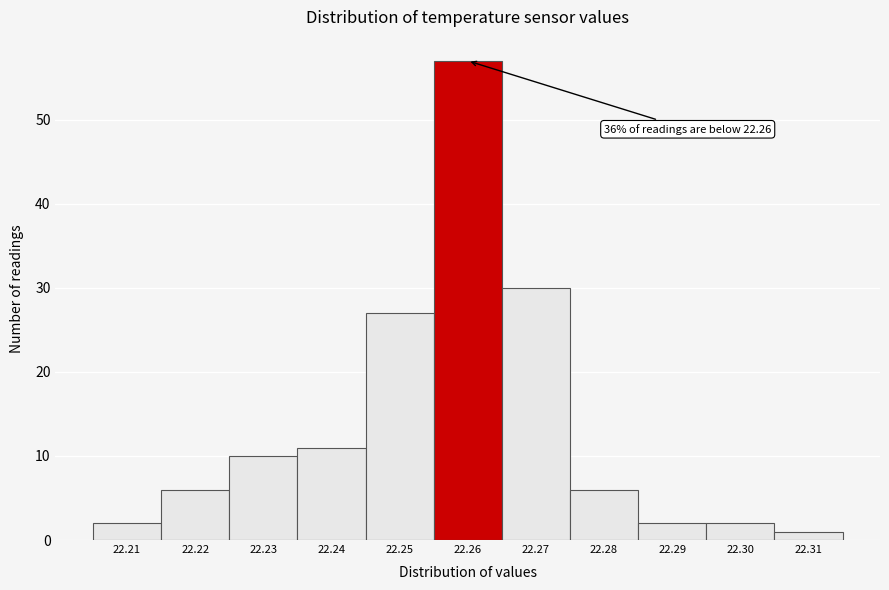

Which range on the x-axis has the tallest bar?

22.255 to 22.265